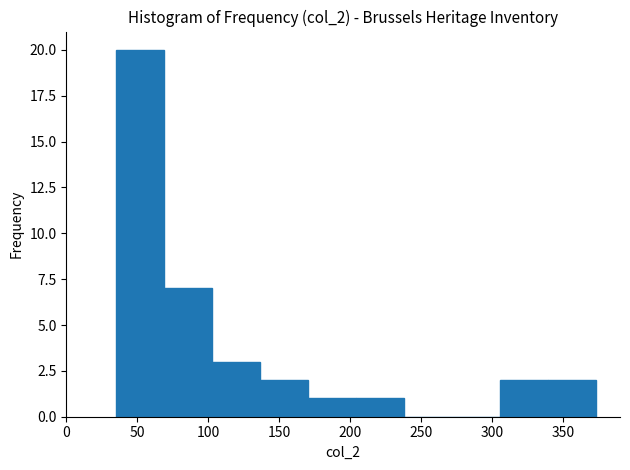

Reading left to right, list every bar in this chart as the range it spans on the x-axis followed by its height. Neither the bar edges nor the heights are printed on the chart, so give them approximately, as read against the axes.

35 to 70: 20
70 to 105: 7
105 to 135: 3
135 to 170: 2
170 to 205: 1
205 to 240: 1
240 to 270: 0
270 to 305: 0
305 to 340: 2
340 to 375: 2